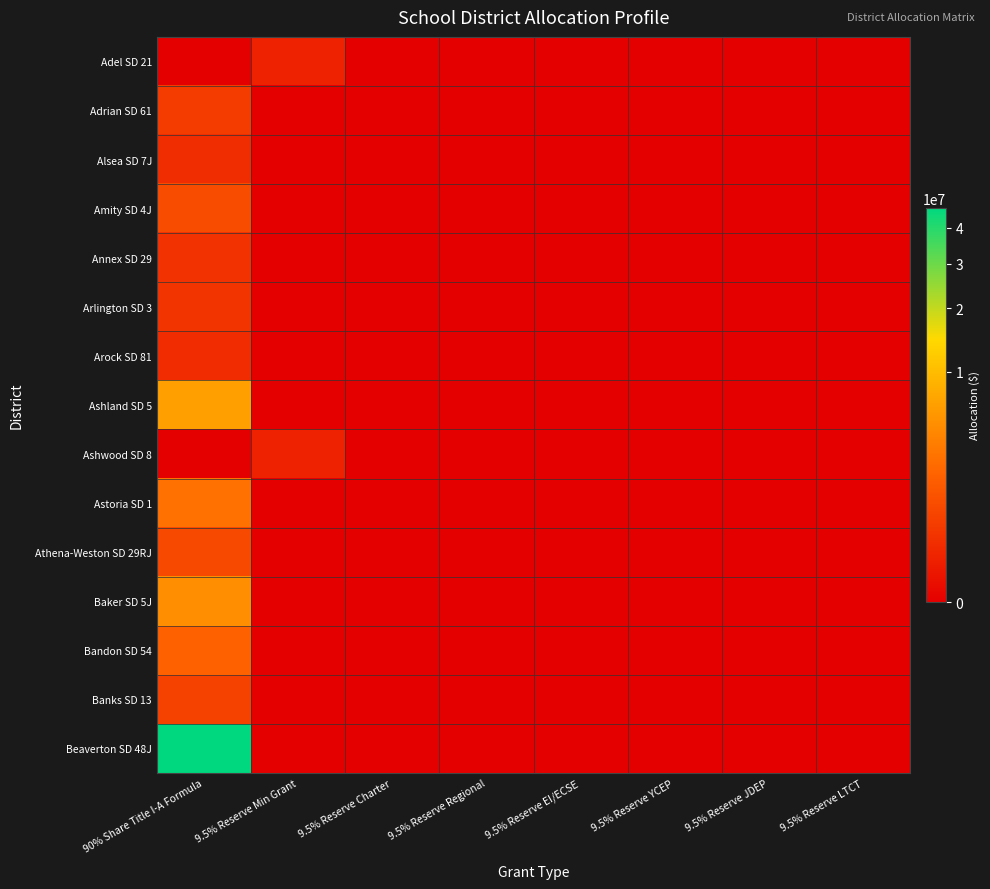

Count the number of categories in the chart.

8